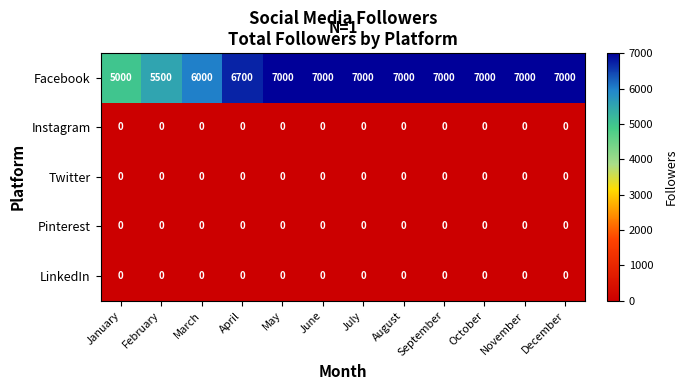

Which series changed the most between January and May?

Facebook